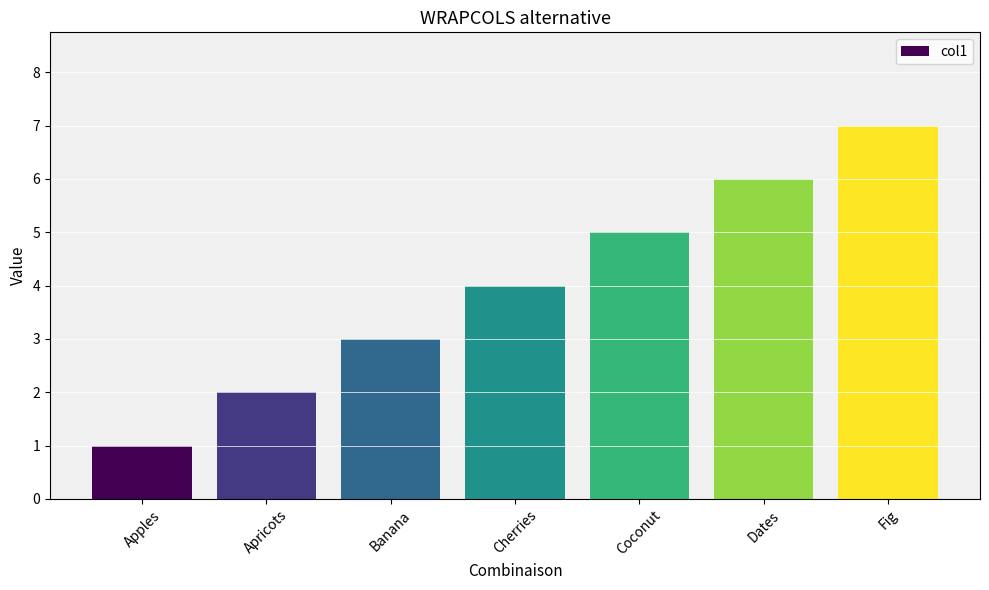

Count the number of categories in the chart.

7